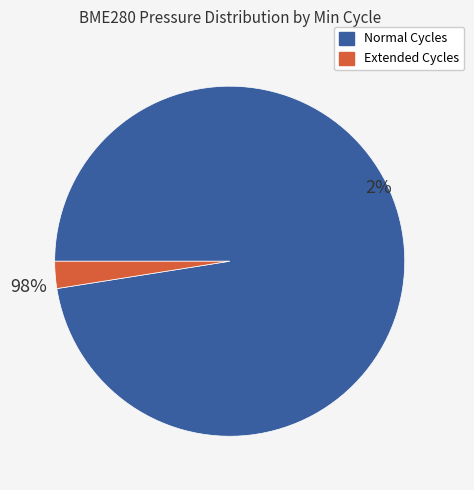

Does 20112 account for over 50% of the chart?

No